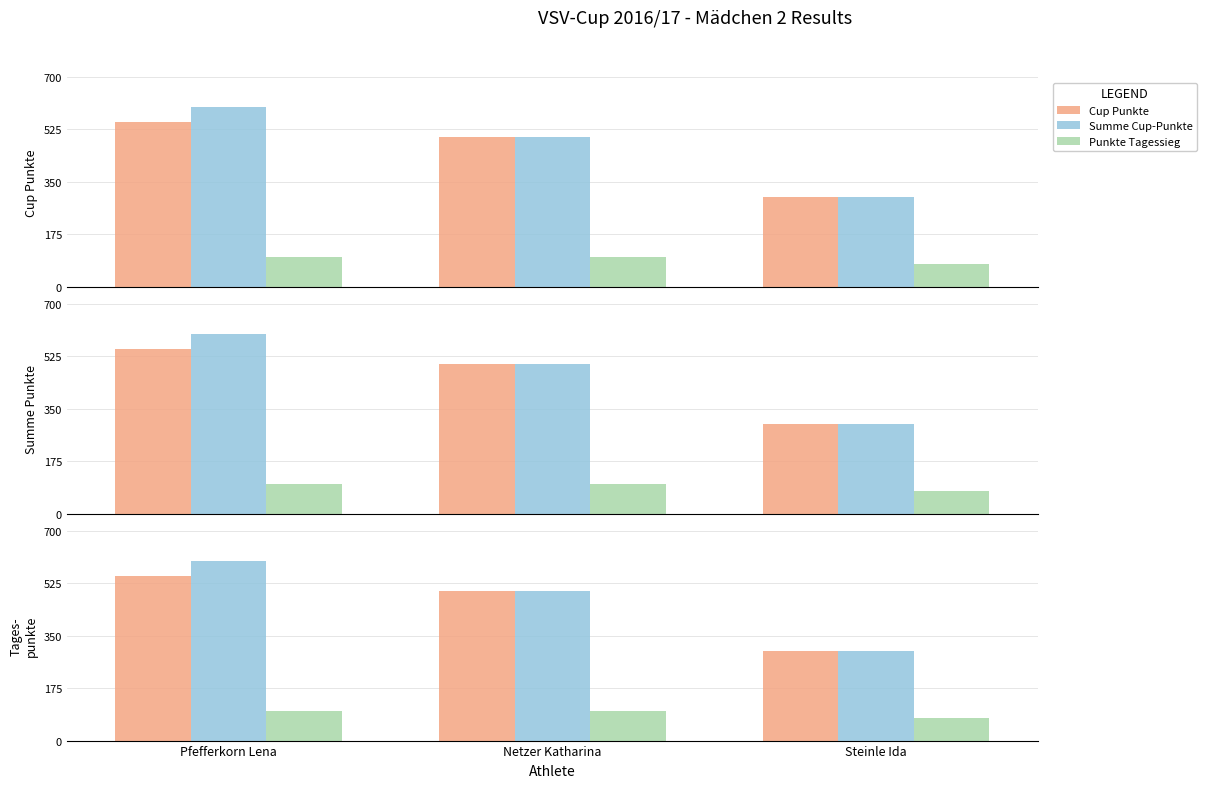

How many categories are shown in the chart?

3